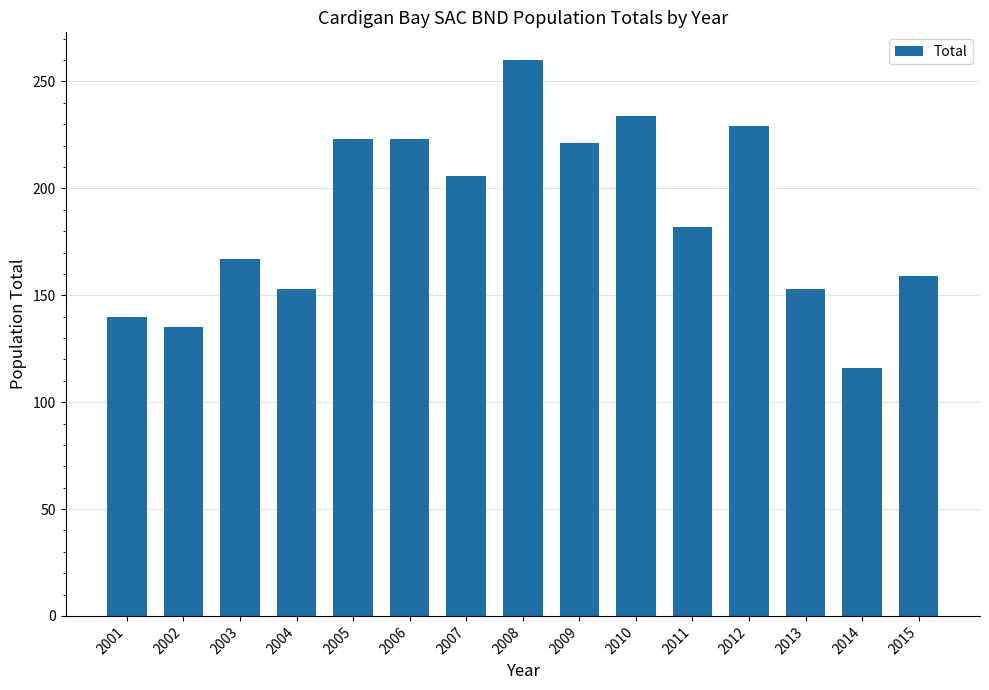

Where does the data first go above 182?

2005